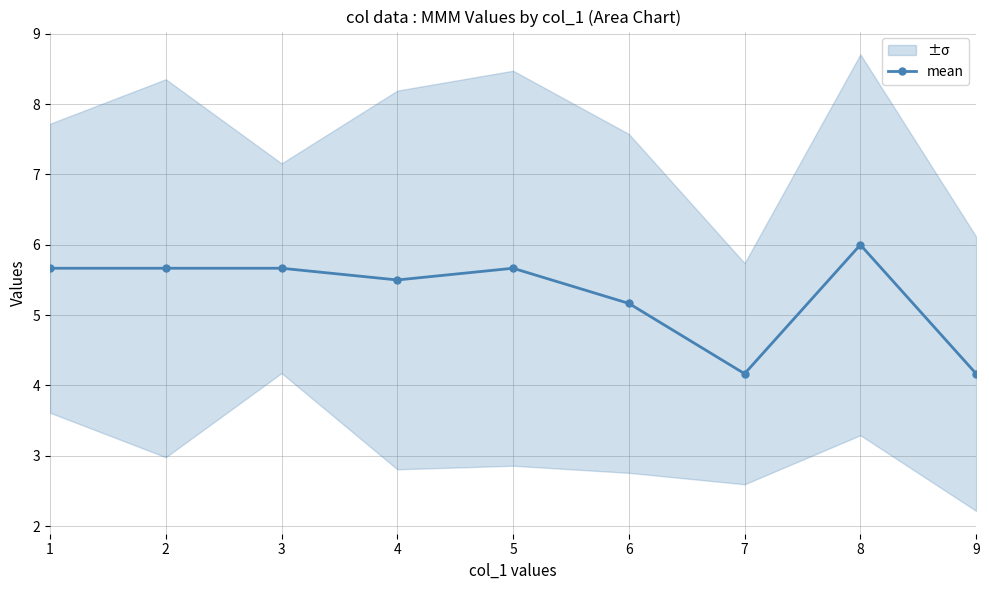

List the labels in order of value, smallest first.

7, 9, 6, 4, 1, 2, 3, 5, 8